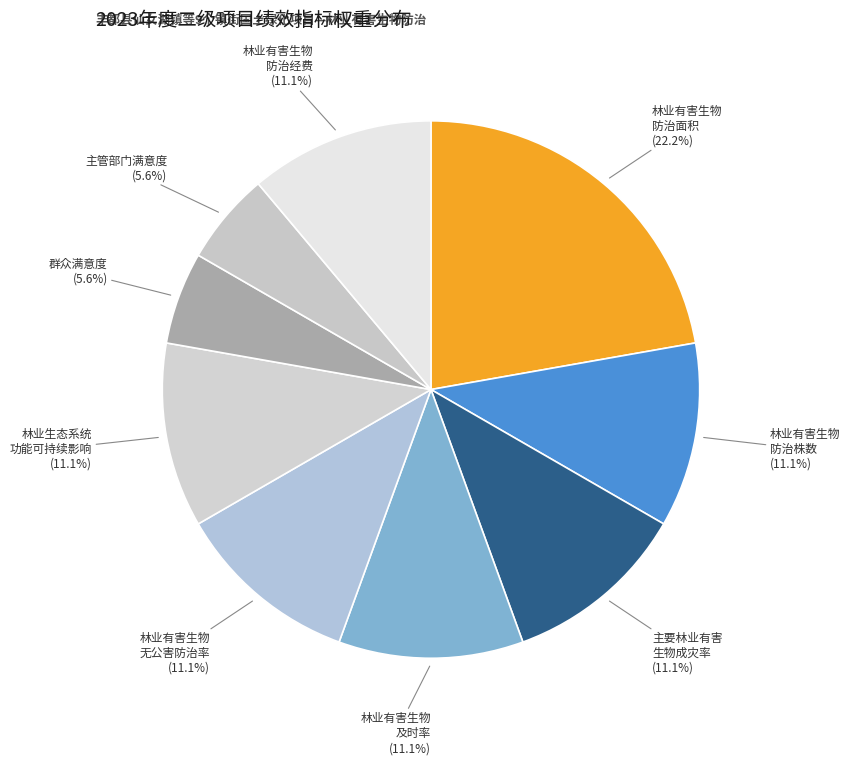

Count the number of slices in the pie.

9